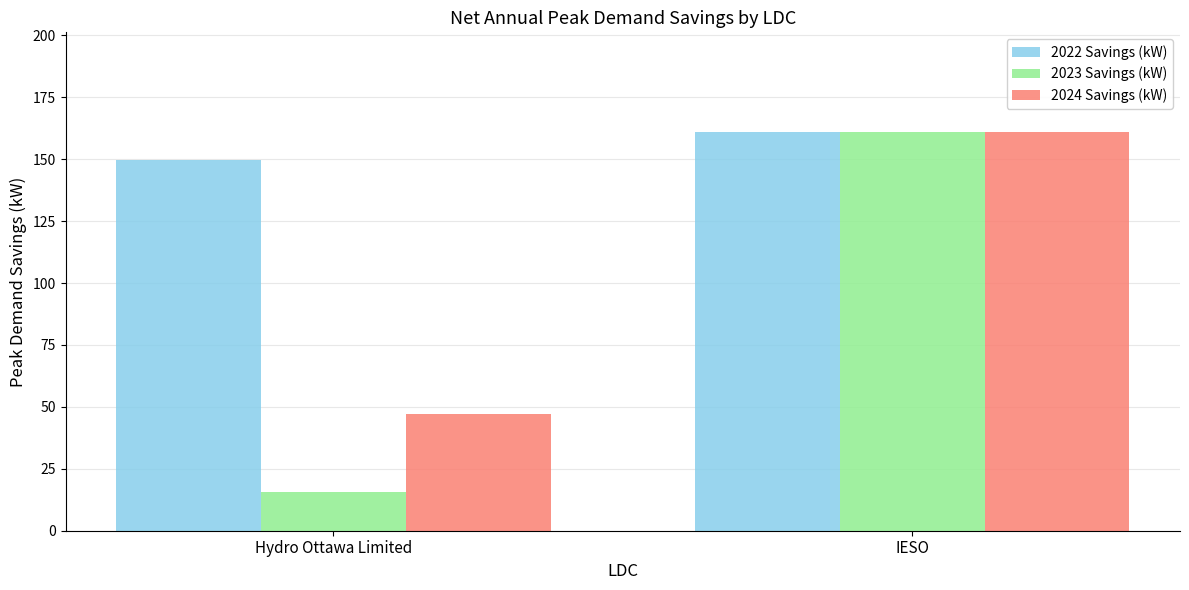

Between Hydro Ottawa Limited and IESO, which series saw the biggest shift?

2023 Savings (kW)